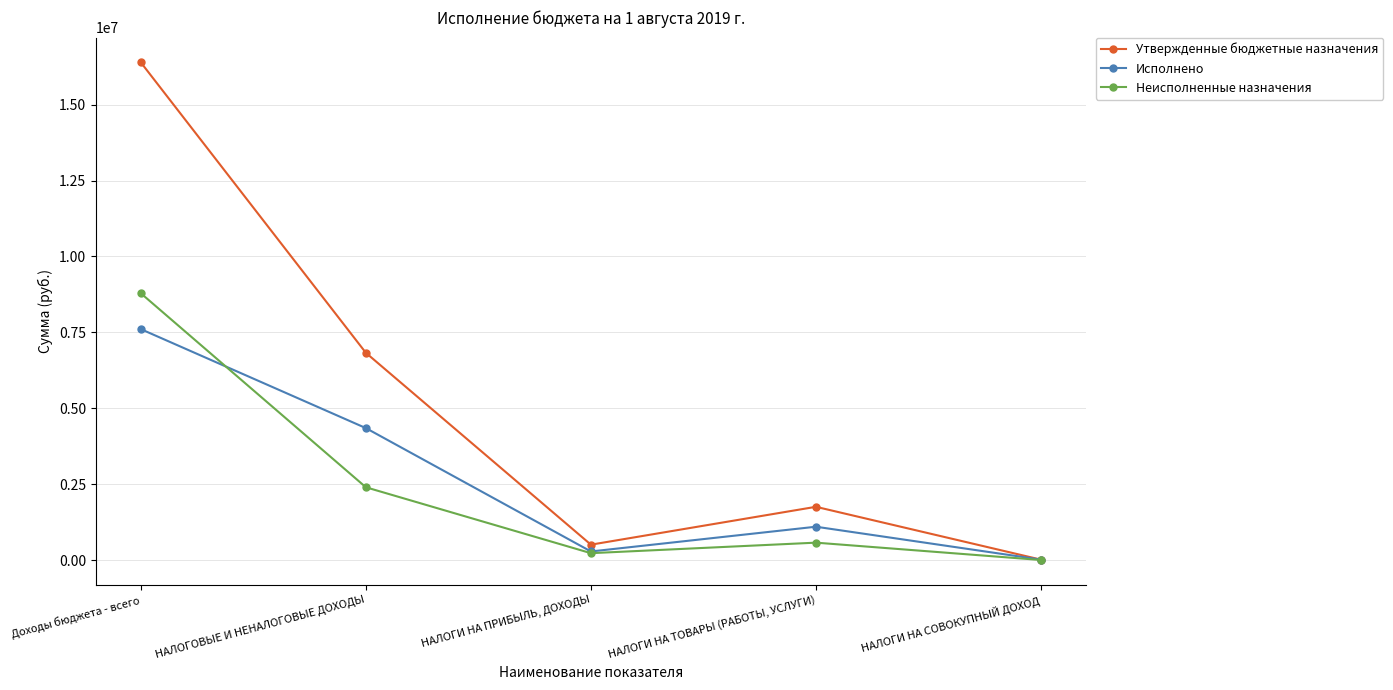

At which category is the sum across all series the highest?

Доходы бюджета - всего